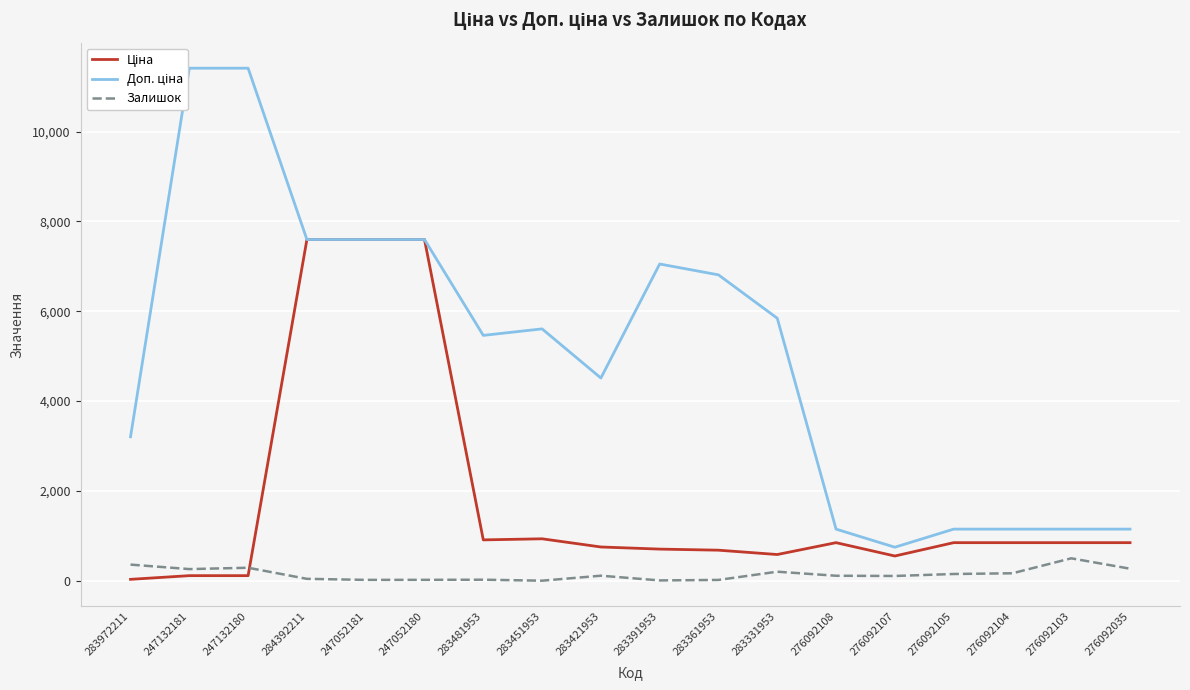

Reading left to right, list all the values displayed in this chart.

Ціна: 283972211=32.0	247132181=114.1	247132180=114.1	284392211=7596.5	247052181=7596.5	247052180=7596.5	283481953=910.4	283451953=934.5	283421953=752.2	283391953=705.1	283361953=681.0	283331953=584.4	276092108=848.4	276092107=551.5	276092105=848.4	276092104=848.4	276092103=848.4	276092035=848.4
Доп. ціна: 283972211=3205.0	247132181=11410.0	247132180=11410.0	284392211=7596.5	247052181=7596.5	247052180=7596.5	283481953=5462.3	283451953=5607.2	283421953=4513.3	283391953=7051.3	283361953=6809.8	283331953=5843.9	276092108=1149.7	276092107=747.0	276092105=1149.7	276092104=1149.7	276092103=1149.7	276092035=1149.7
Залишок: 283972211=360.0	247132181=260.0	247132180=290.0	284392211=43.0	247052181=20.0	247052180=21.0	283481953=24.0	283451953=2.0	283421953=113.0	283391953=8.0	283361953=19.0	283331953=202.0	276092108=112.0	276092107=107.0	276092105=151.0	276092104=167.0	276092103=500.0	276092035=269.0